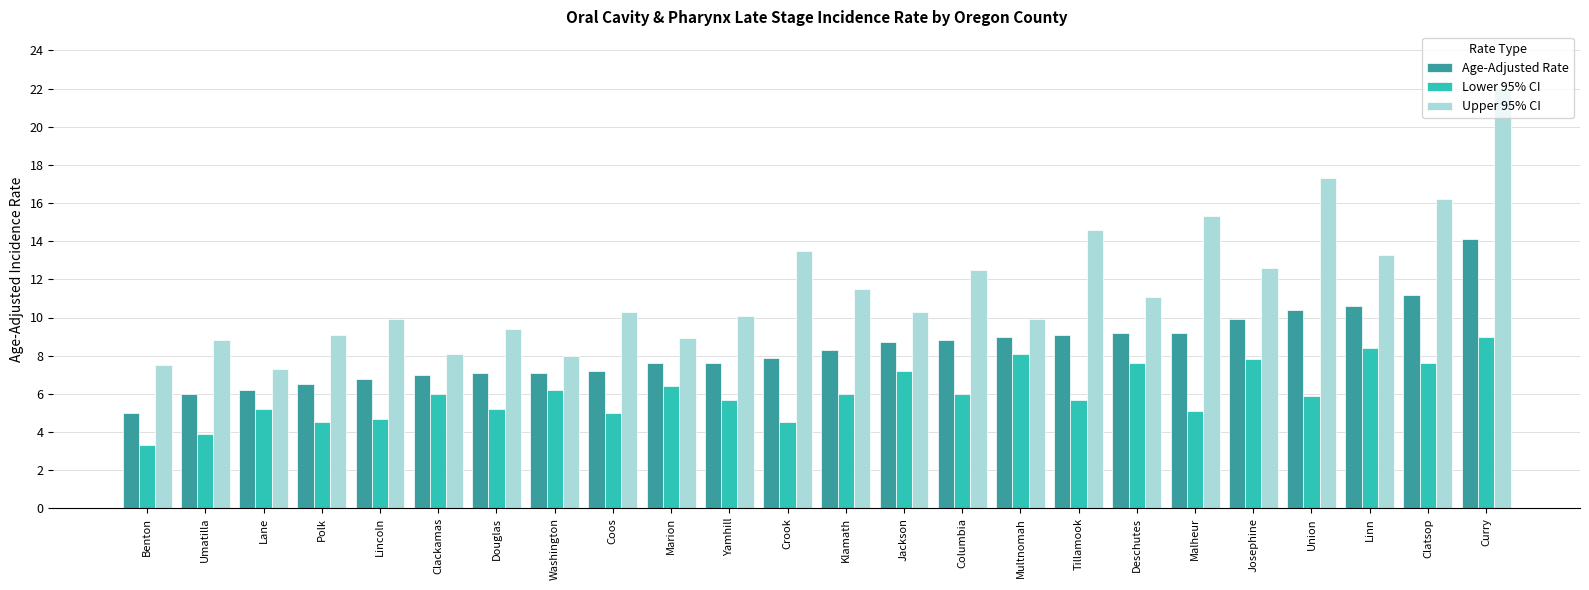

Read the Age-Adjusted Rate value at Malheur.

9.2